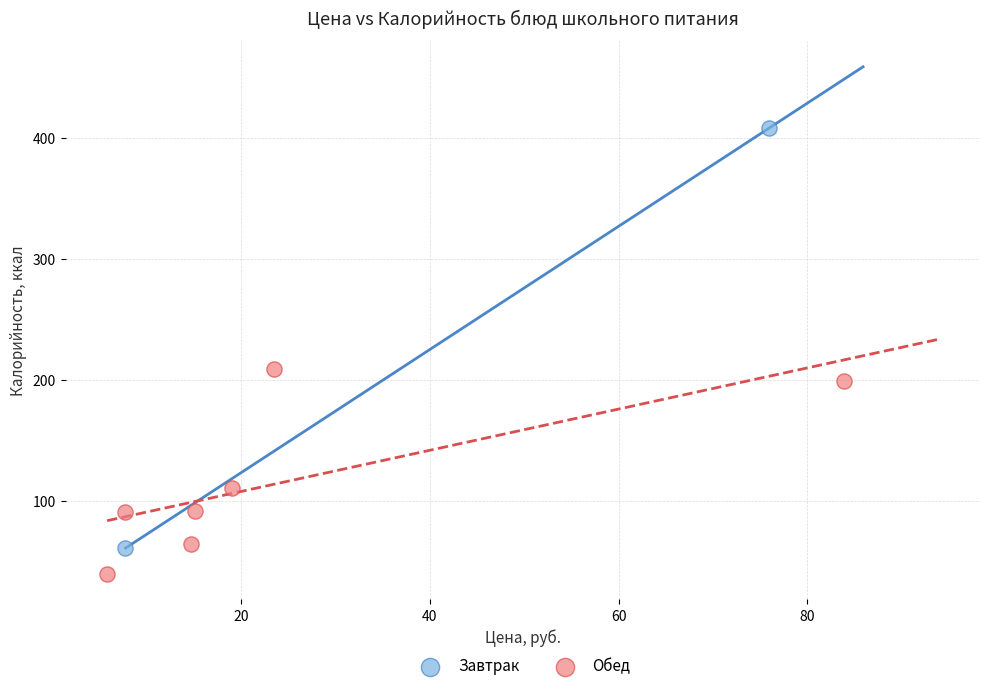

What are all the series names shown in the legend?

Завтрак, Обед